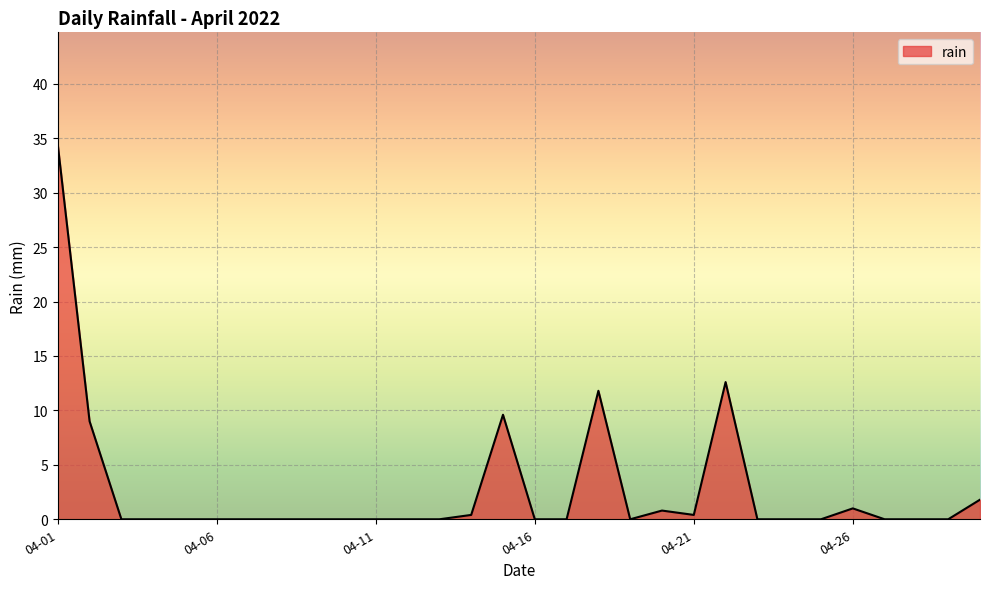

What is the difference between the maximum and minimum values?

34.4